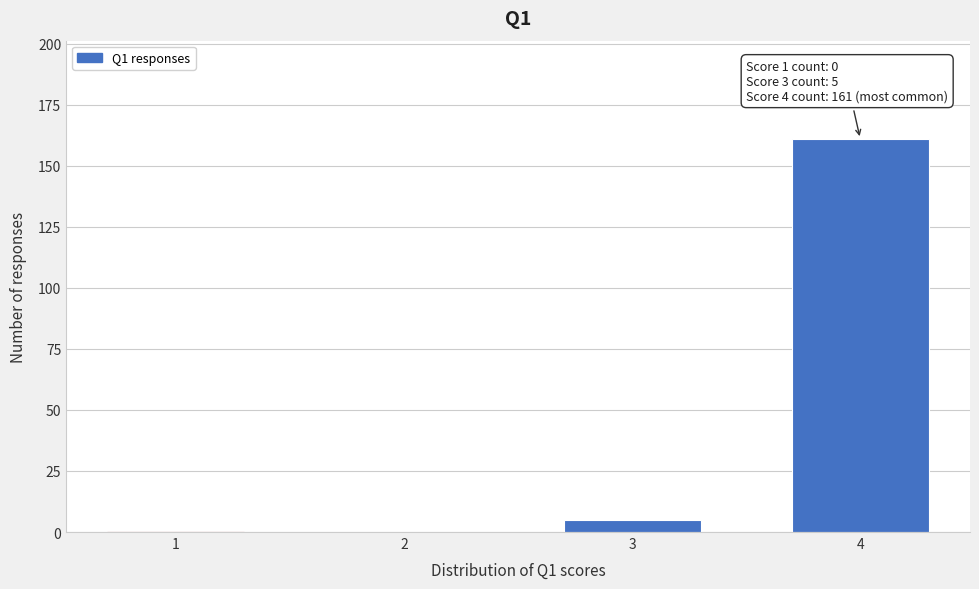

Reading right to left, list all the values displayed in this chart.

4=161	3=5	2=0	1=0